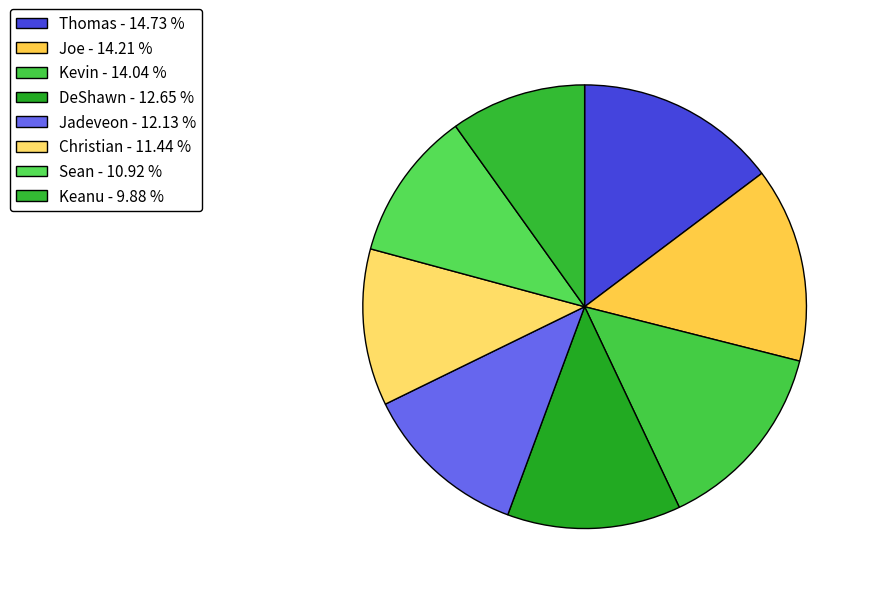

Count the number of slices in the pie.

8